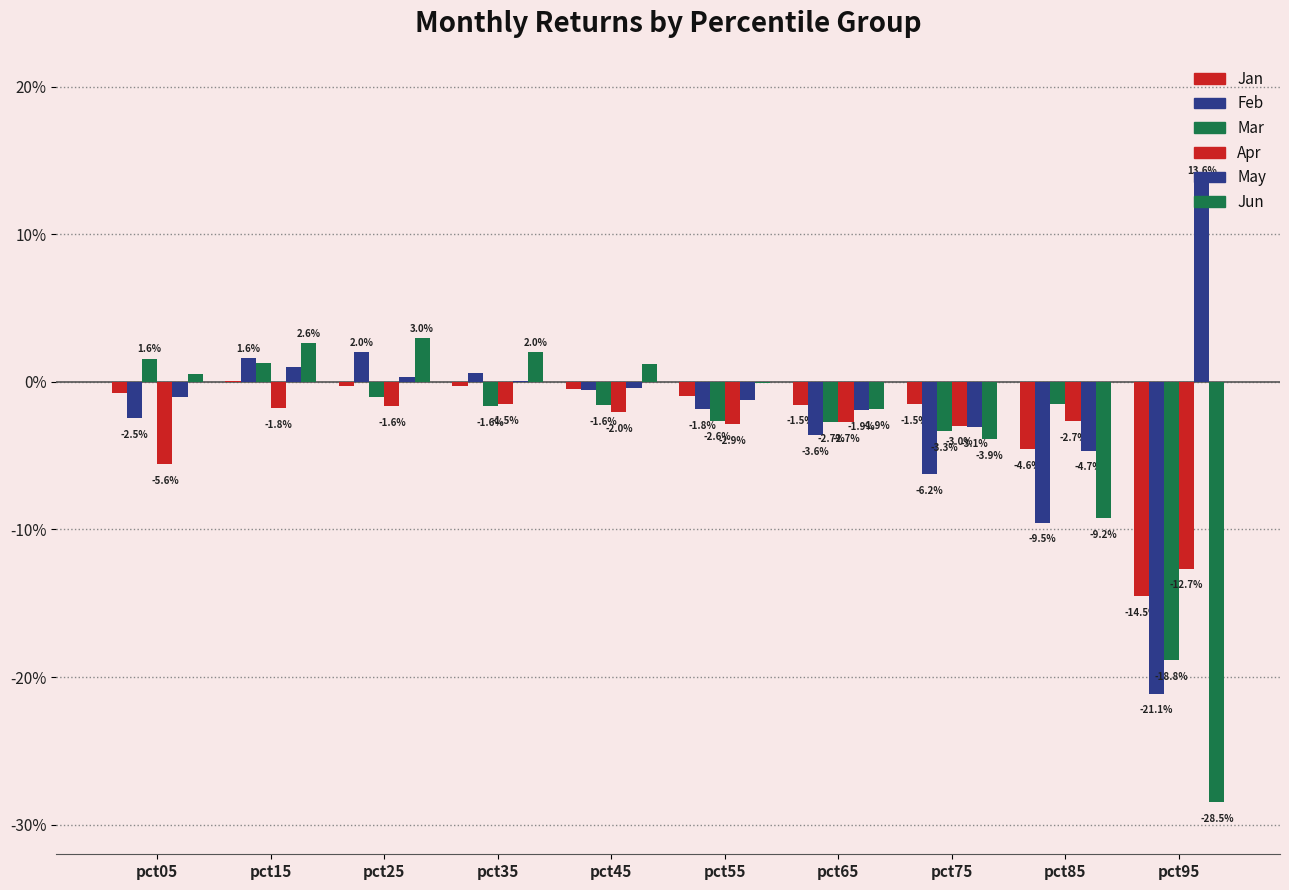

Read the Jun value at pct95.

-0.3